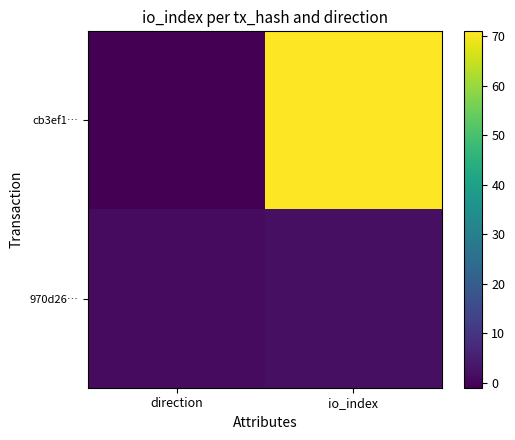

Reading left to right, transcribe all the data shown in this chart.

cb3ef1…: direction=-1	io_index=71
970d26…: direction=1	io_index=2